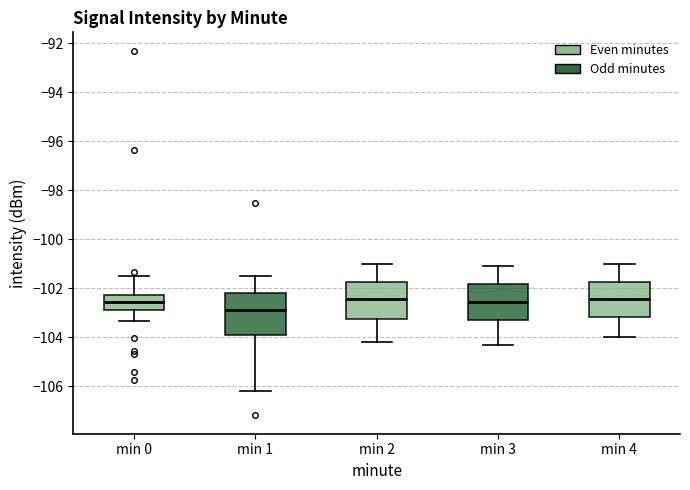

Which box's median line is the lowest?

min 1